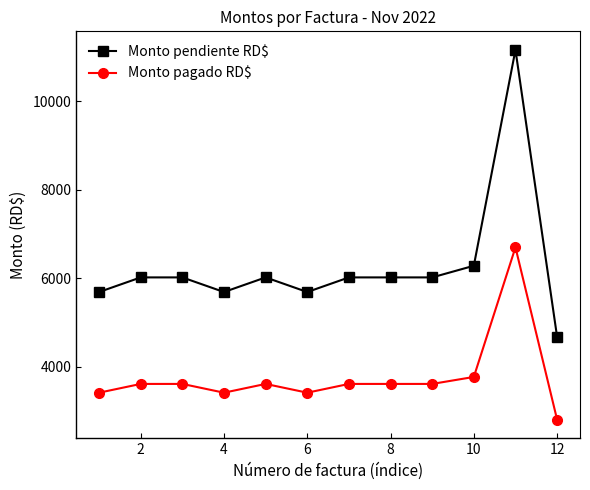

Does the chart display data point markers on the line(s)?

Yes